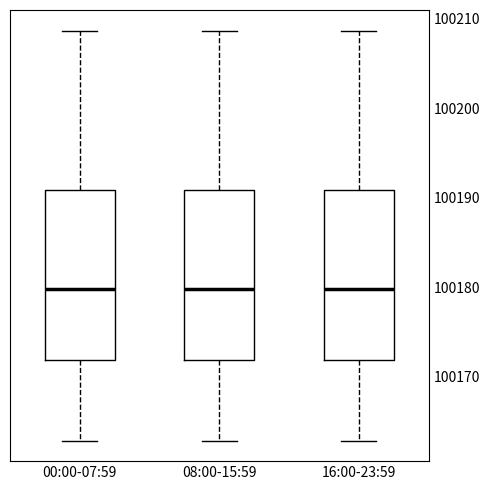

Reading left to right, transcribe this box plot: for each box, give where its median line is, the range the box spans, and where its two whiskers end, as read against the y-axis. The values are not printed on the chart, so give them approximately, as read against the axis.

00:00-07:59: median 100180, box 100172 to 100191, whiskers 100163 to 100209
08:00-15:59: median 100180, box 100172 to 100191, whiskers 100163 to 100209
16:00-23:59: median 100180, box 100172 to 100191, whiskers 100163 to 100209